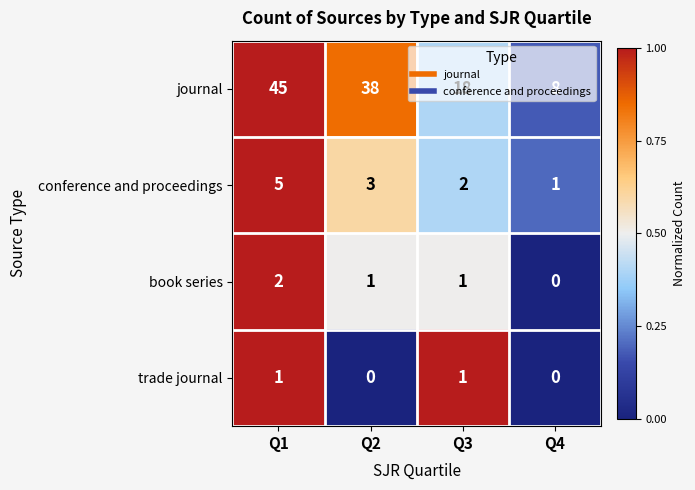

True or false: trade journal has a value of 0 at Q2.

True